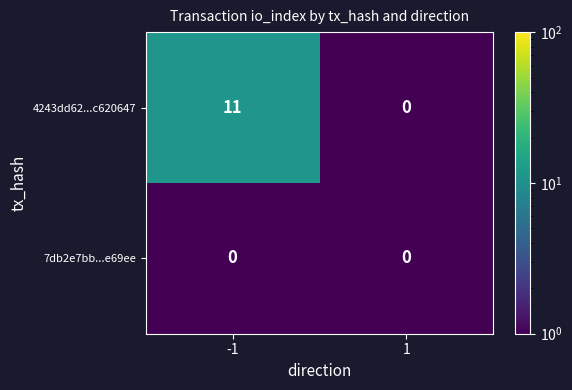

What is the difference between the 4243dd62...c620647 values at -1 and 1?

11